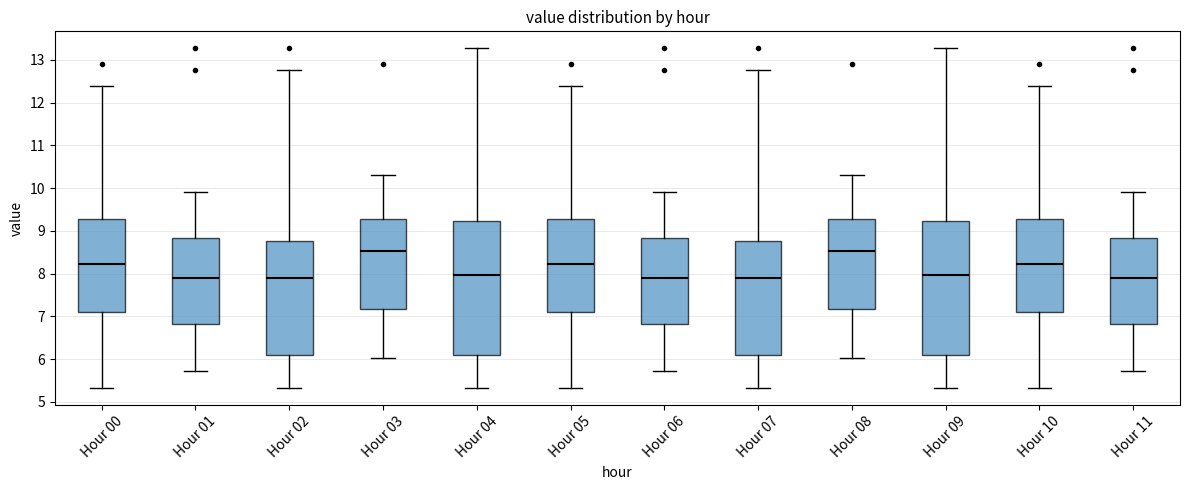

Reading left to right, read every box against the y-axis: the position of its median line, the range the box covers, and the ends of its whiskers. The values are not printed on the chart, so give them approximately, as read against the axis.

Hour 00: median 8.2, box 7.1 to 9.3, whiskers 5.3 to 12.4
Hour 01: median 7.9, box 6.8 to 8.8, whiskers 5.7 to 9.9
Hour 02: median 7.9, box 6.1 to 8.8, whiskers 5.3 to 12.8
Hour 03: median 8.5, box 7.2 to 9.3, whiskers 6.0 to 10.3
Hour 04: median 8.0, box 6.1 to 9.2, whiskers 5.3 to 13.3
Hour 05: median 8.2, box 7.1 to 9.3, whiskers 5.3 to 12.4
Hour 06: median 7.9, box 6.8 to 8.8, whiskers 5.7 to 9.9
Hour 07: median 7.9, box 6.1 to 8.8, whiskers 5.3 to 12.8
Hour 08: median 8.5, box 7.2 to 9.3, whiskers 6.0 to 10.3
Hour 09: median 8.0, box 6.1 to 9.2, whiskers 5.3 to 13.3
Hour 10: median 8.2, box 7.1 to 9.3, whiskers 5.3 to 12.4
Hour 11: median 7.9, box 6.8 to 8.8, whiskers 5.7 to 9.9